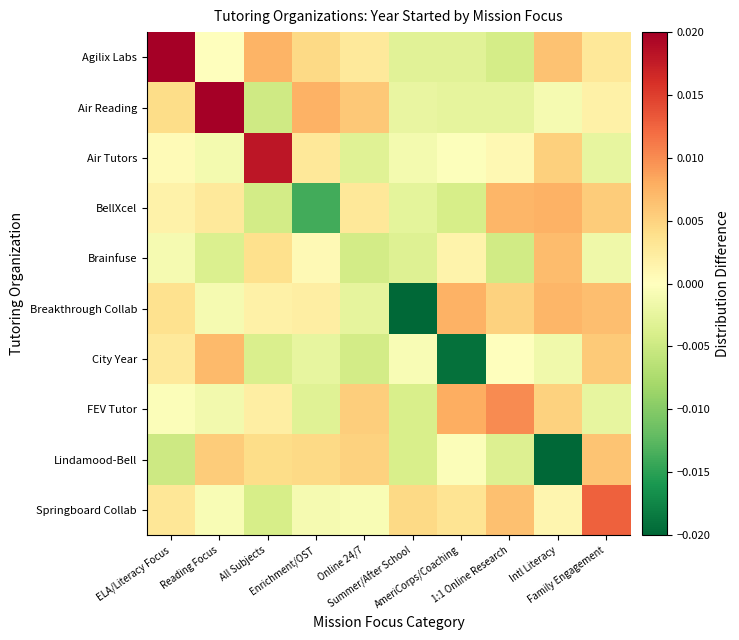

At which category is the sum across all series the highest?

ELA/Literacy Focus